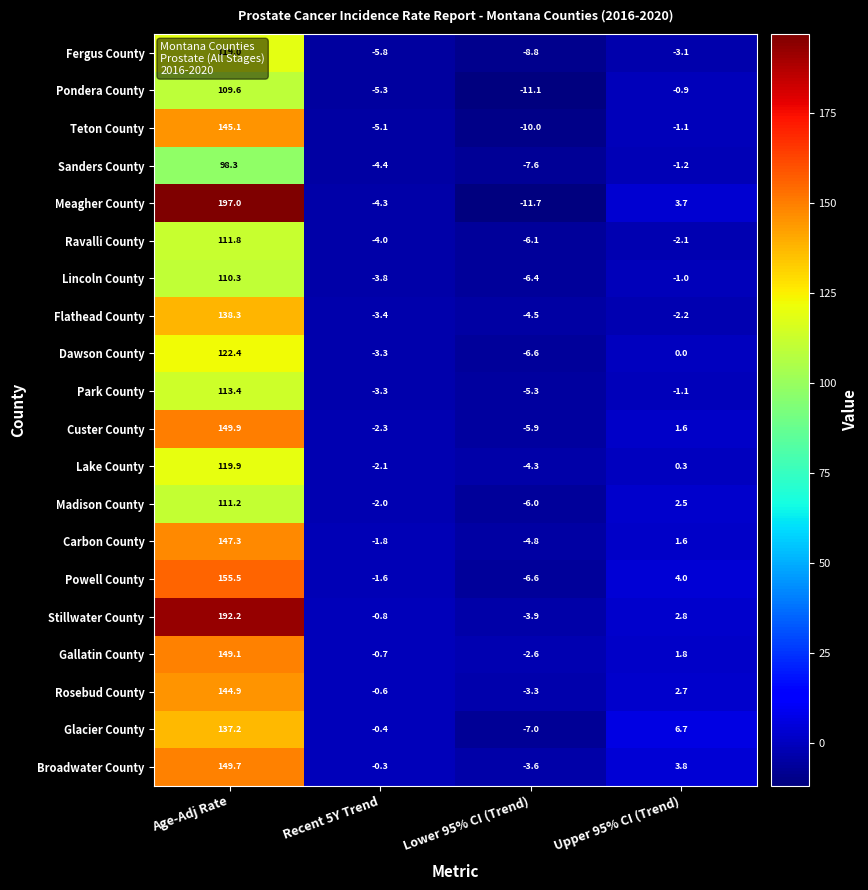

What is the sum of all Glacier County values?

136.5